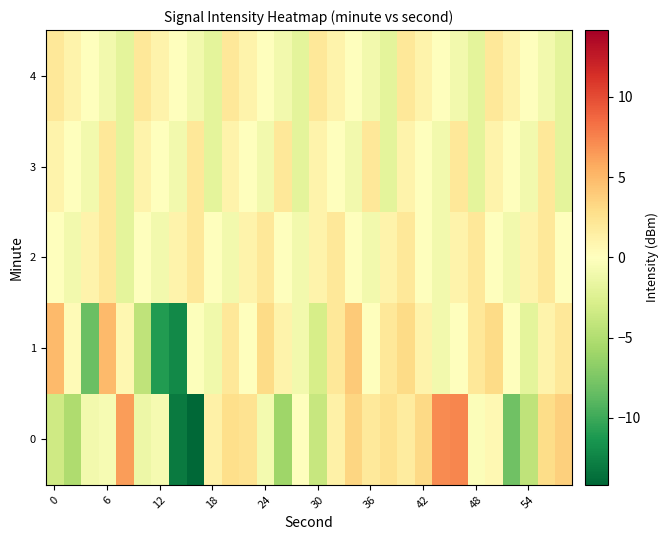

Which series has the largest total across all categories?

2